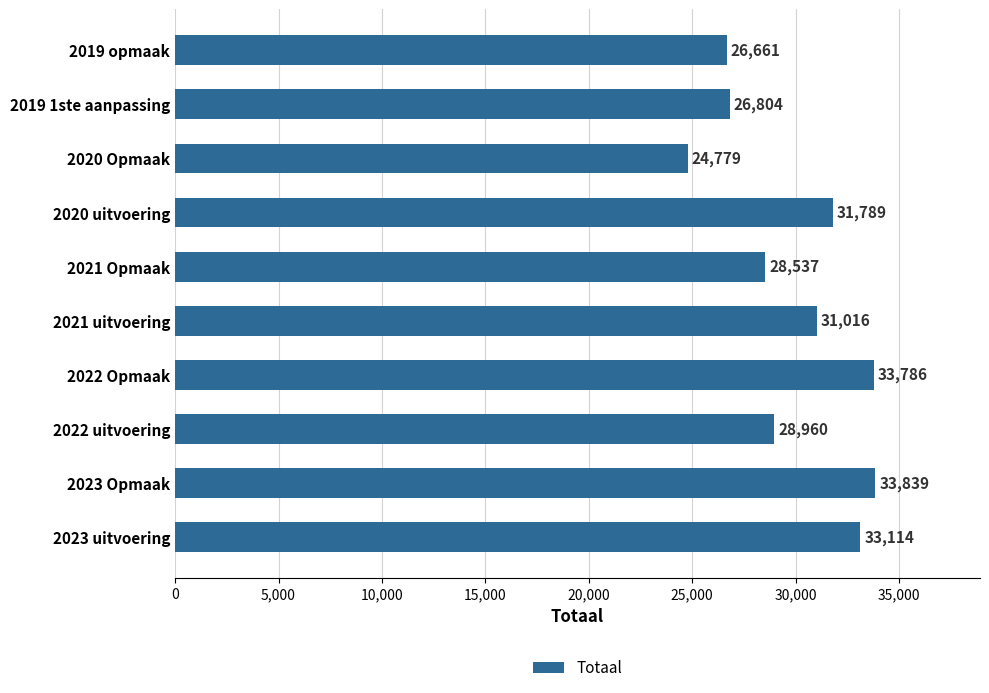

What is the sum of all values?

299285